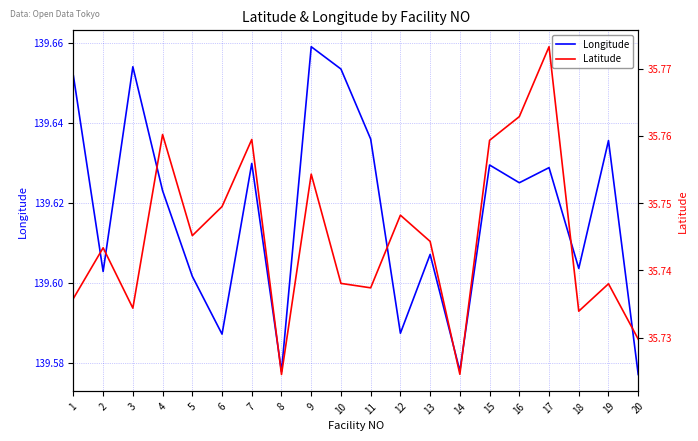

Rank the series at 18 from lowest to highest value.

Latitude, Longitude